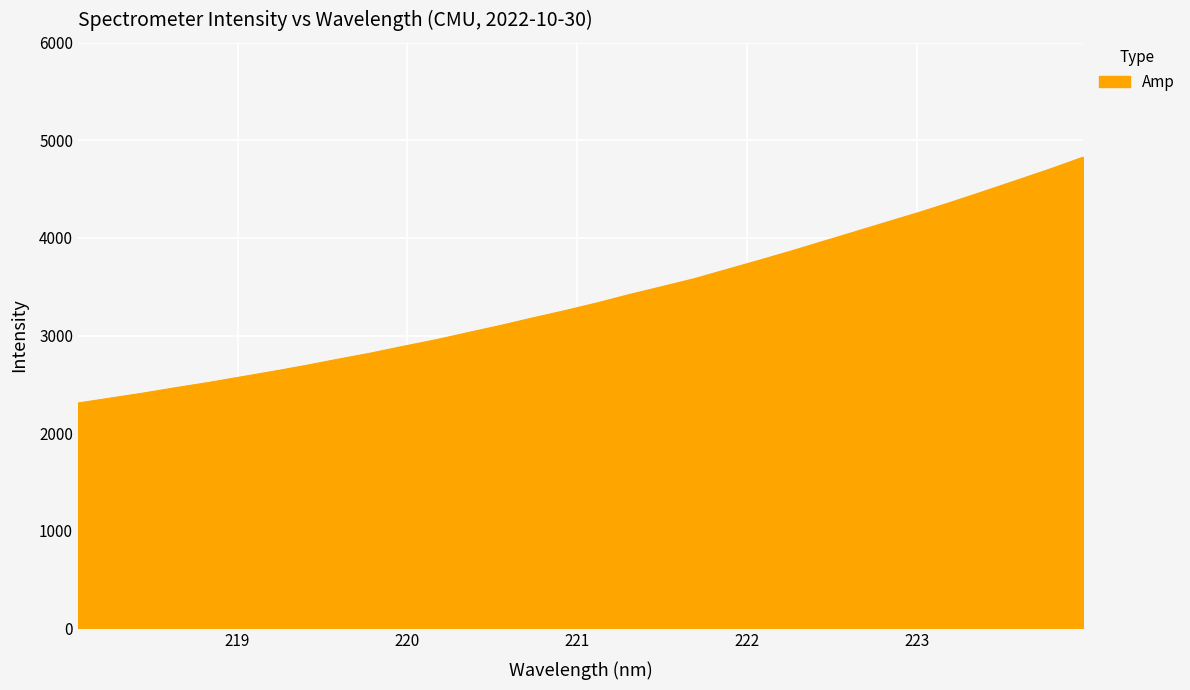

What is the smallest value displayed?

2308.7